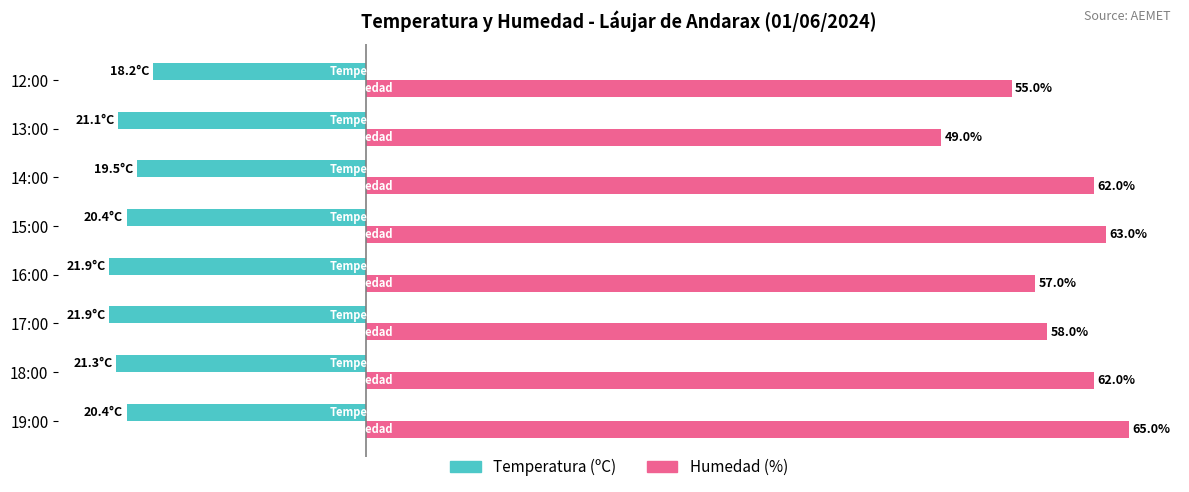

At which category is the sum across all series the highest?

19:00